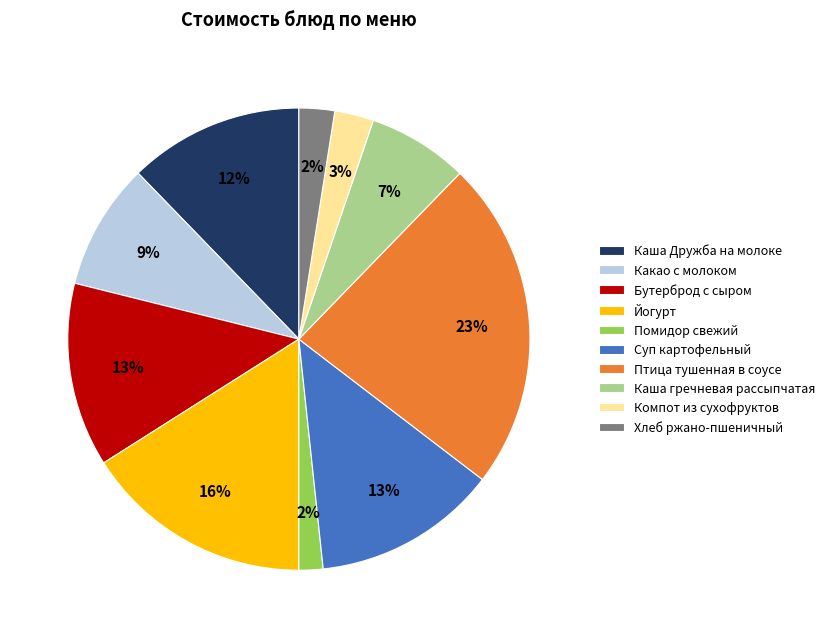

Is the sum of Каша Дружба на молоке and Компот из сухофруктов greater than half?

No